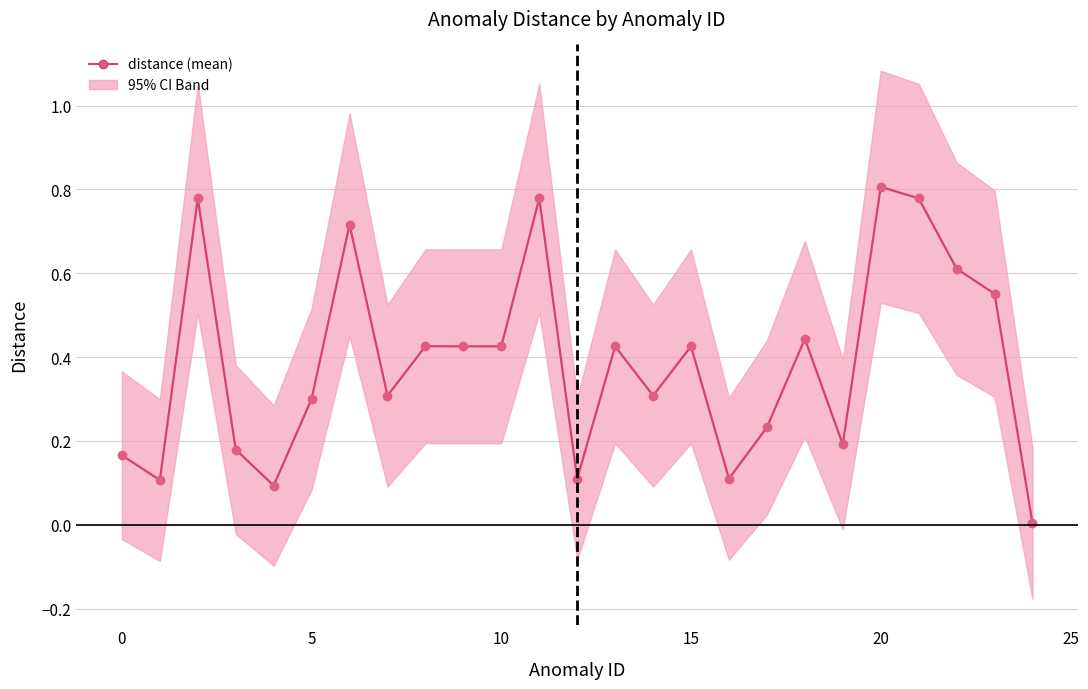

What is the difference between the second highest and second lowest values?

0.7